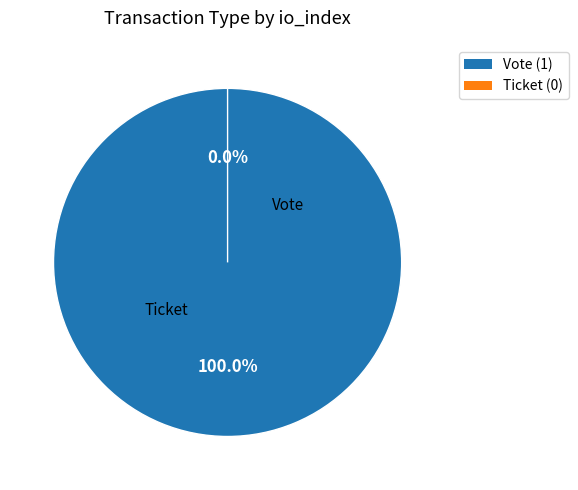

To the nearest percent, what is the average slice percentage?

50%